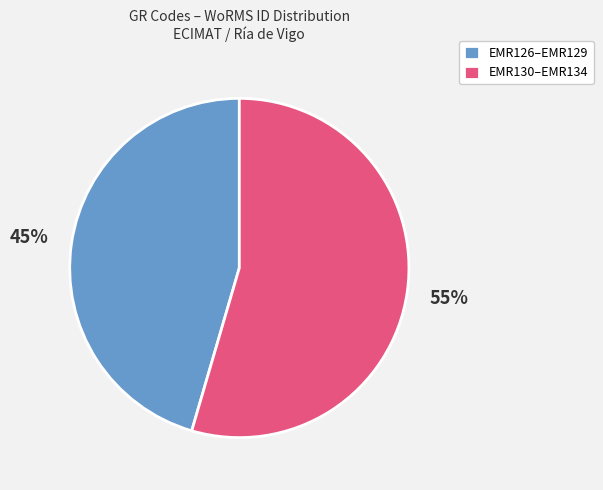

To the nearest percent, what is the combined percentage of EMR126–EMR129 and EMR130–EMR134?

100%